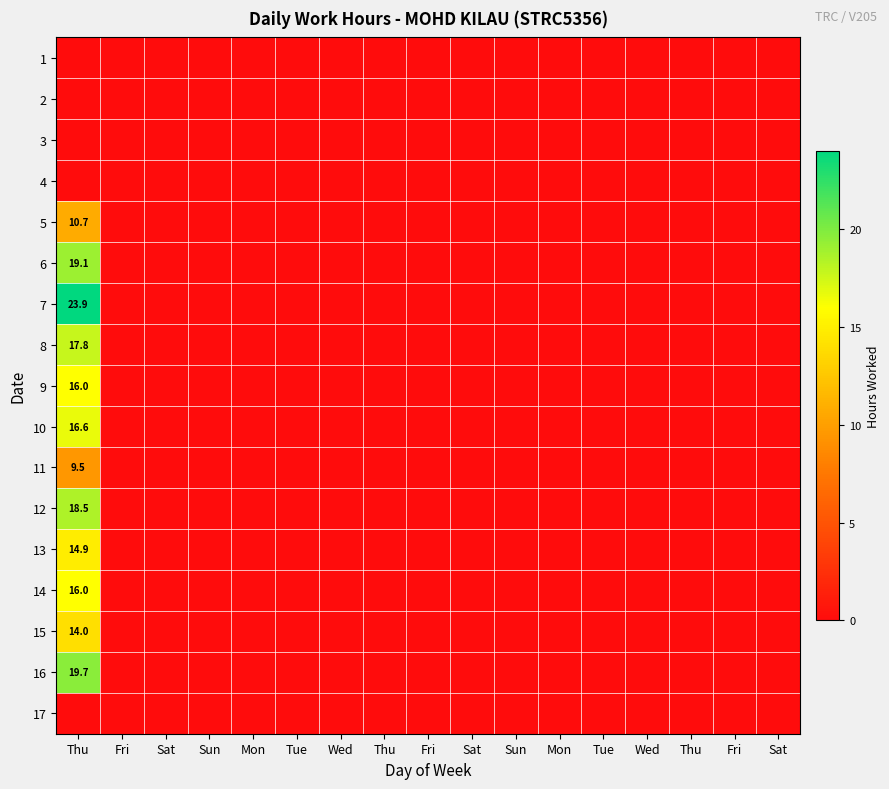

True or false: 7 has a value of 0.0 at Sat.

True